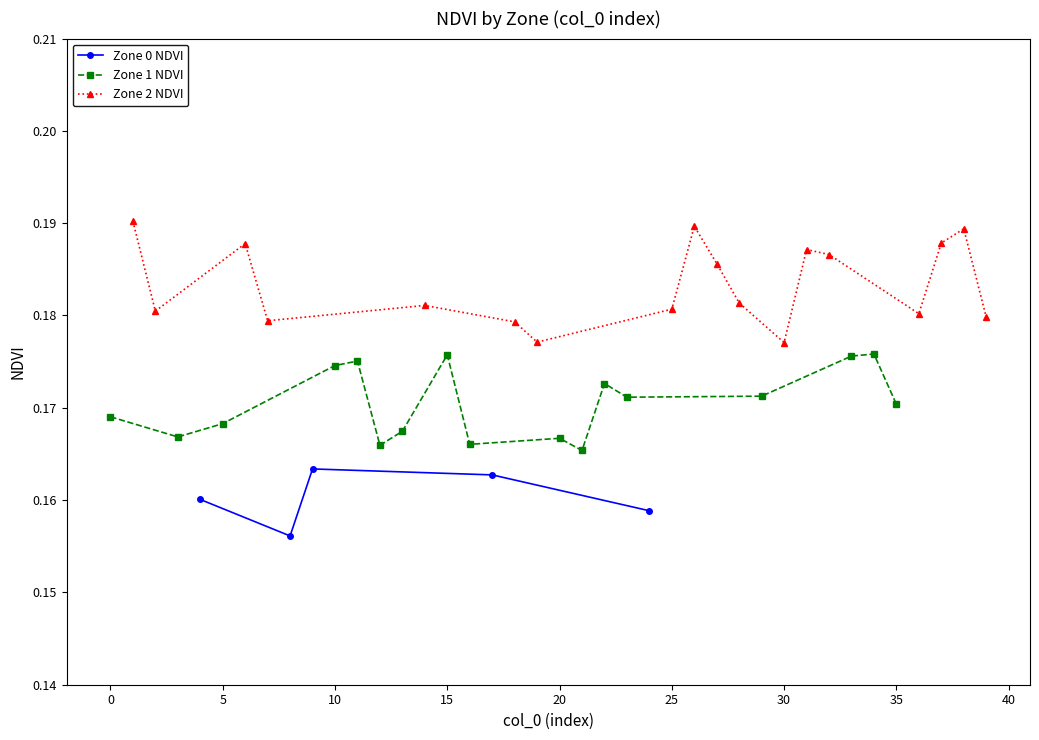

Count the Zone 0 NDVI values in the range 0 to 1.

5